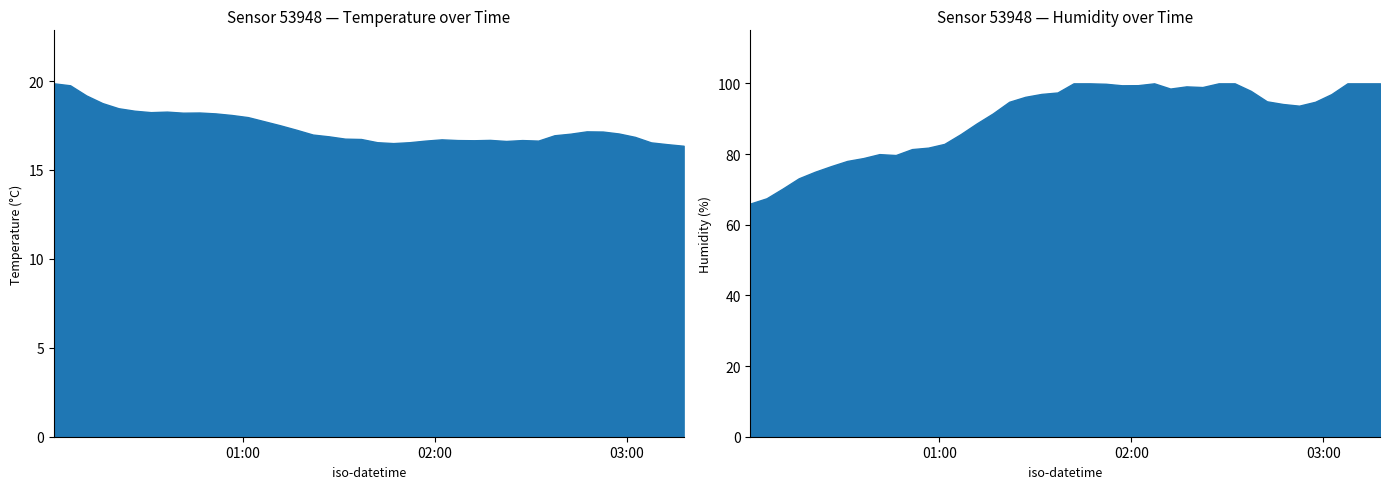

How many interior local valleys does the temperature series have?

6